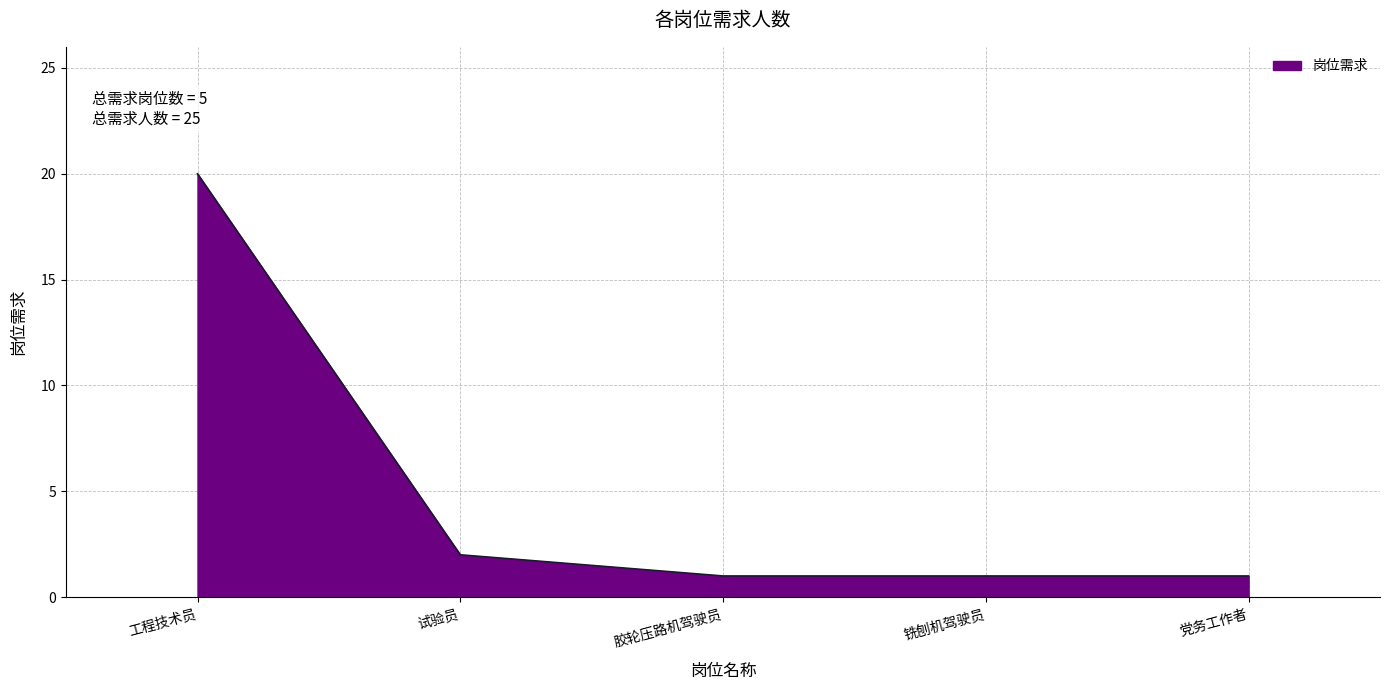

Which label corresponds to the largest value in the chart?

工程技术员